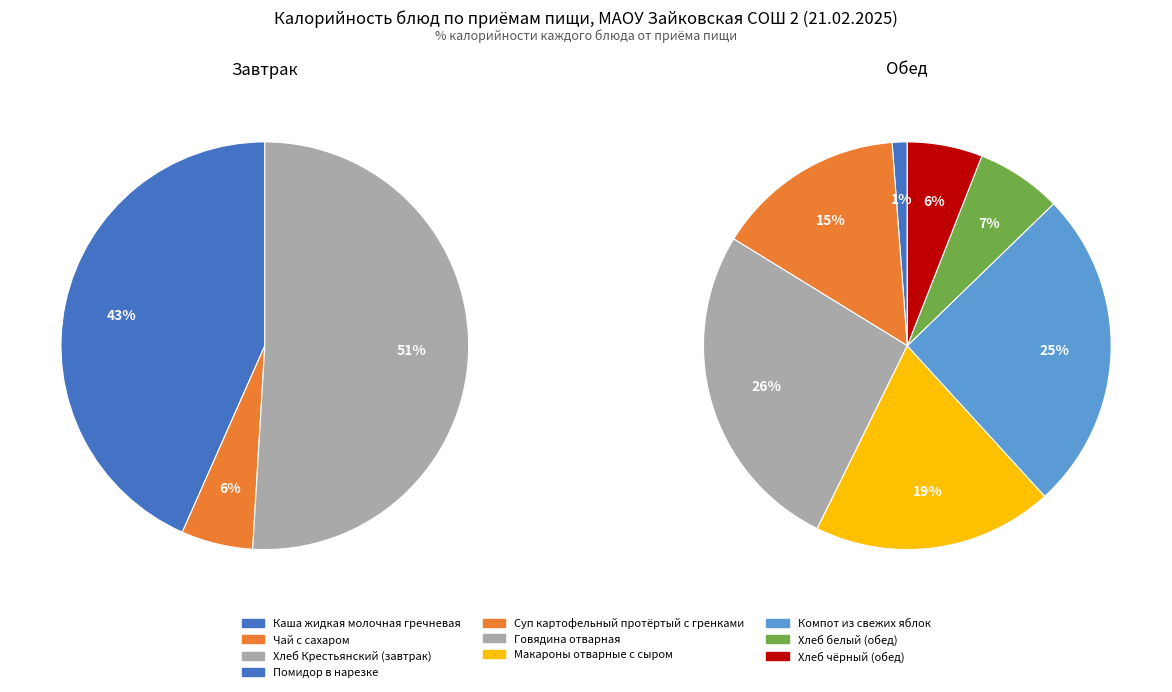

Combined, do Каша жидкая молочная гречневая and Чай с сахаром account for over 50%?

No